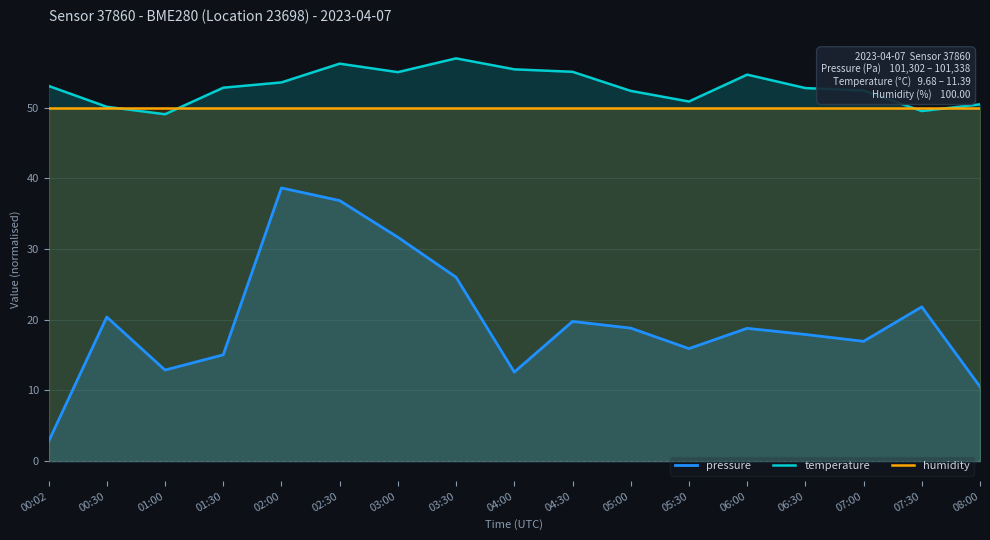

What is the total value across all series at 01:30?

117.8